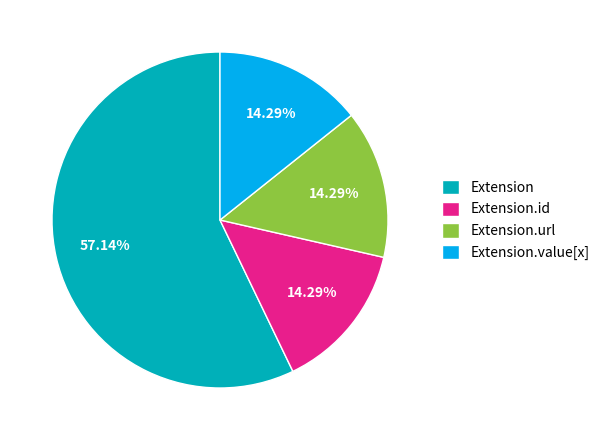

How many slices are in this pie chart?

4